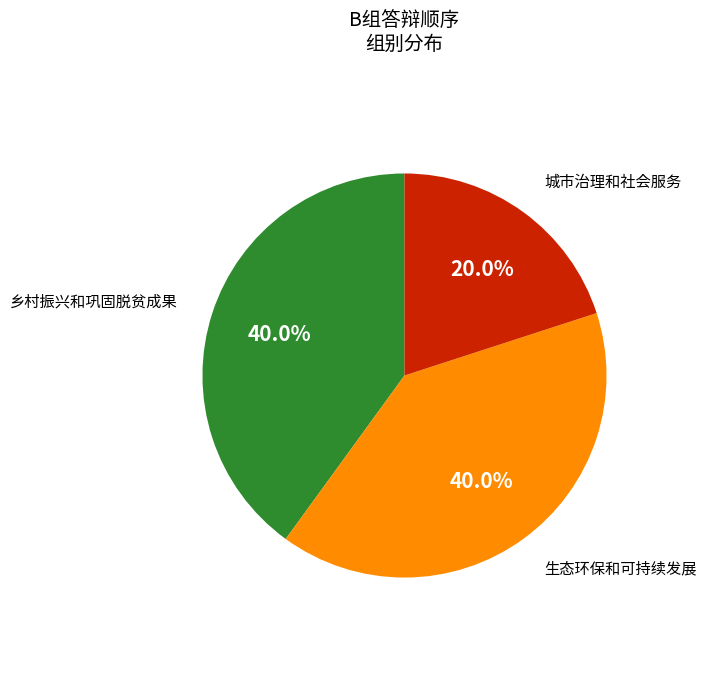

To the nearest percent, what is the average slice percentage?

33%